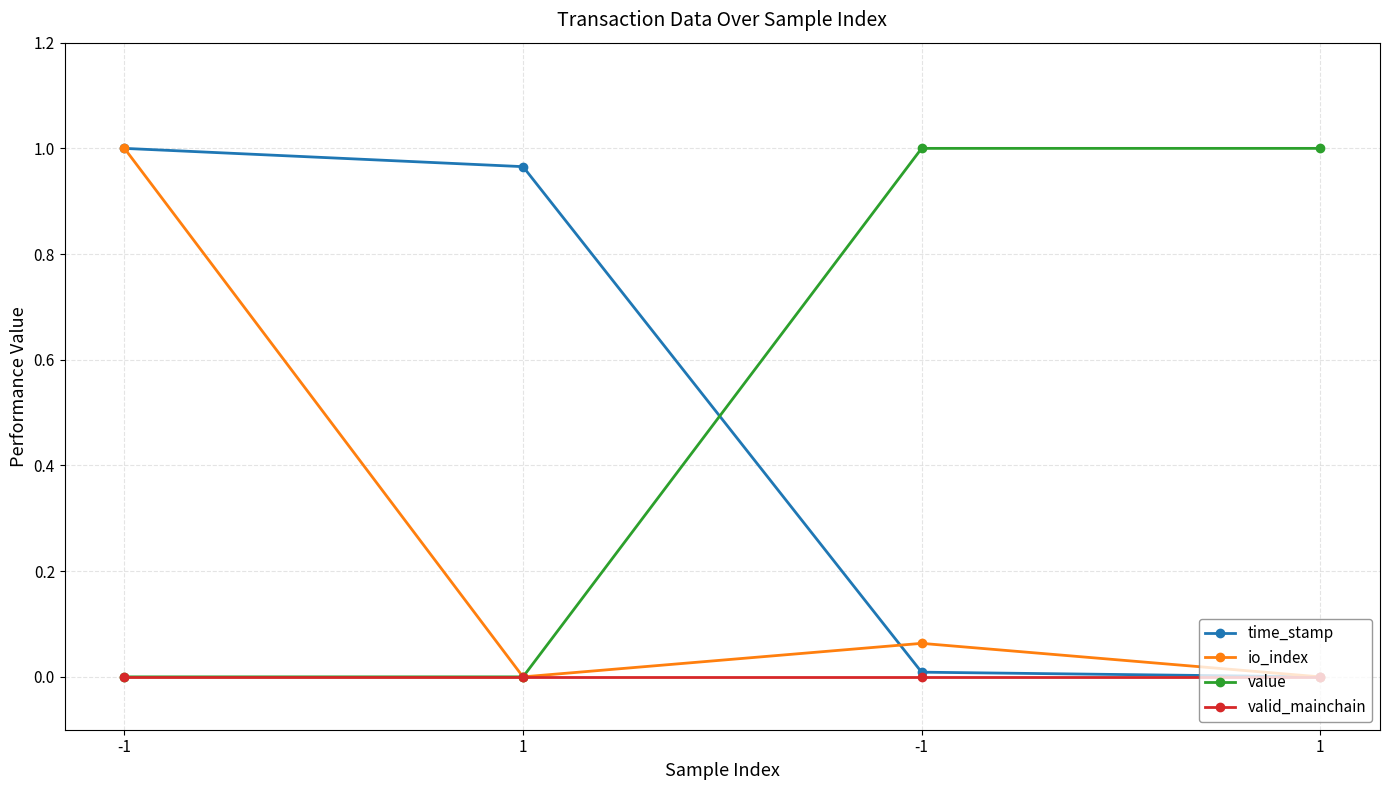

Rank the series by their maximum value, from highest to lowest.

time_stamp, io_index, value, valid_mainchain